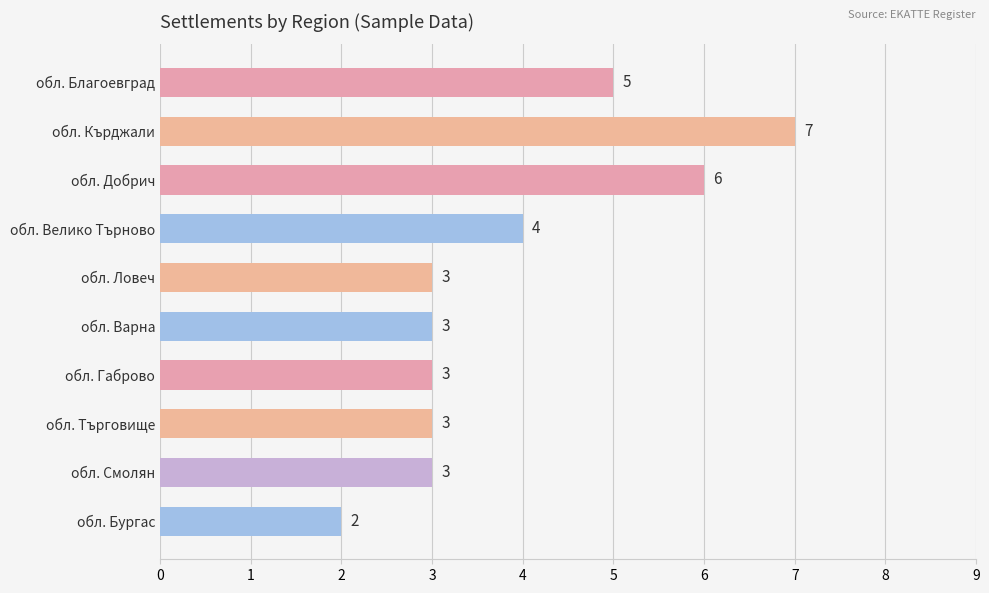

How many bars are there in total?

10